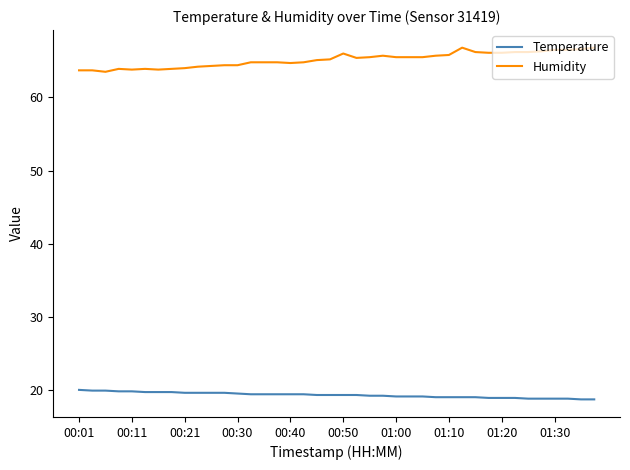

What is the average value of the Humidity series?

65.2